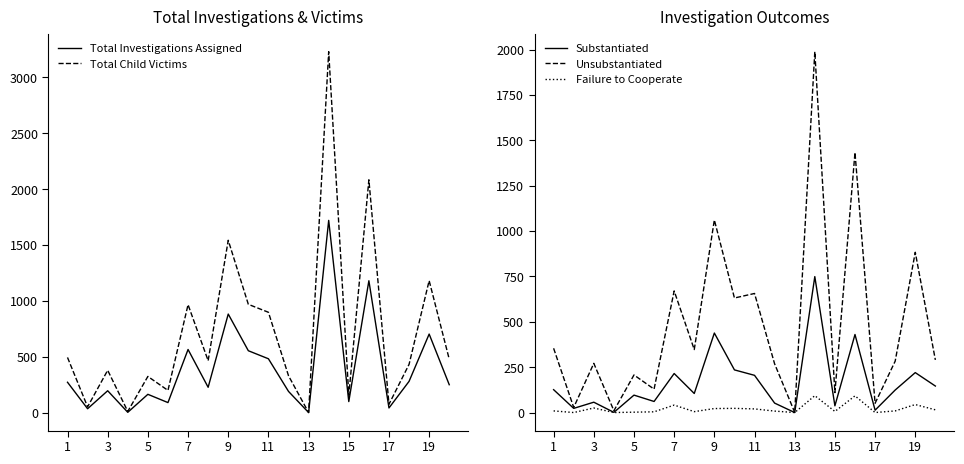

What is the total value across all series at 11?

483